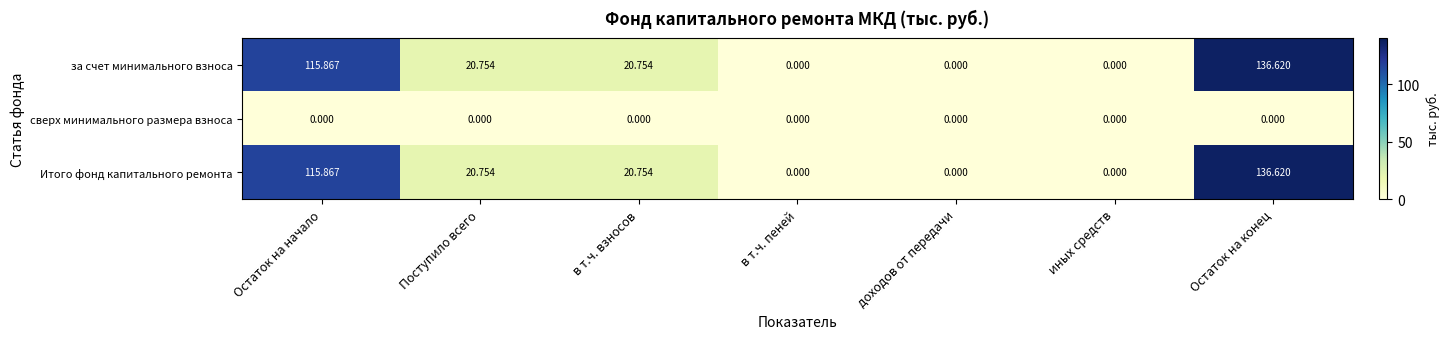

How many distinct data groups are displayed?

3